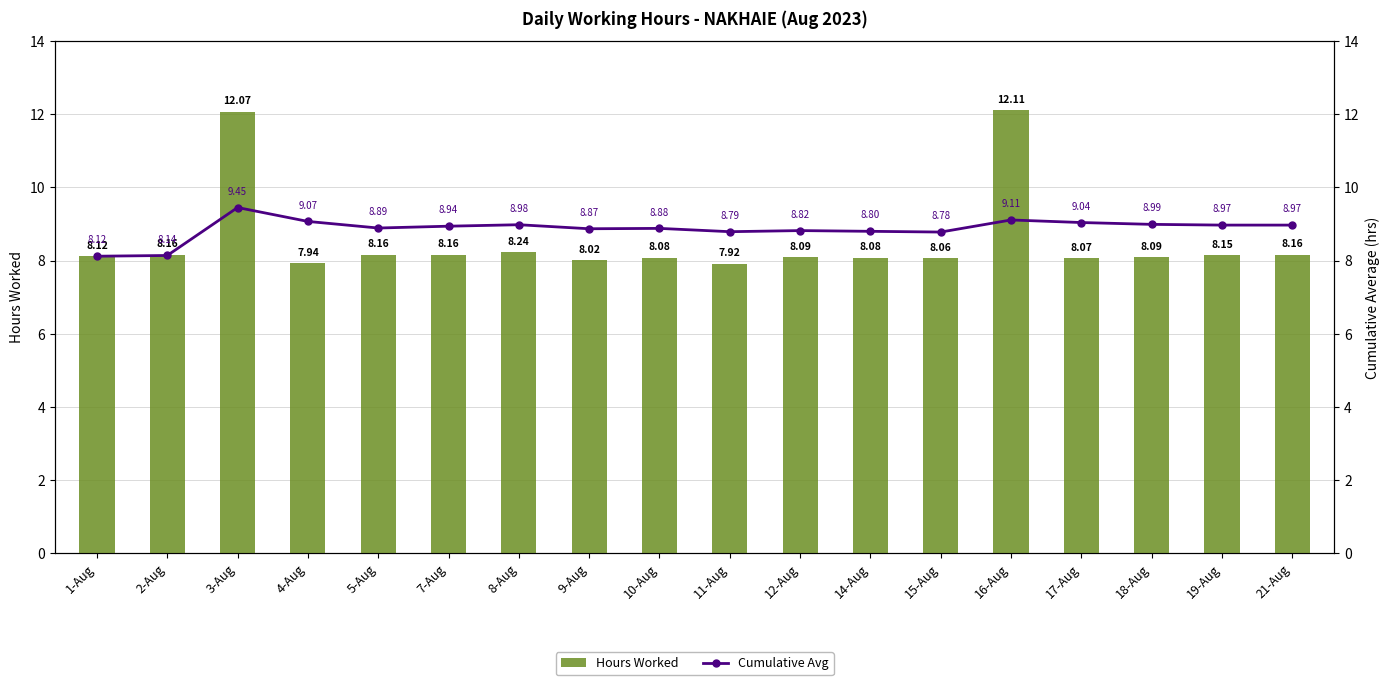

At how many categories does at least one series exceed 11?

2